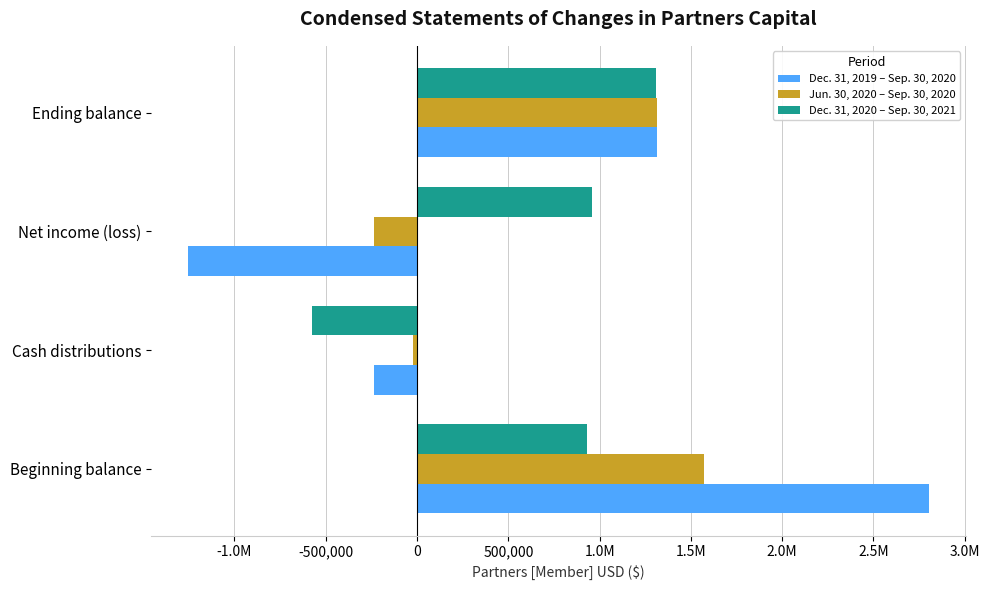

What are all the series names shown in the legend?

Dec. 31, 2019 – Sep. 30, 2020, Jun. 30, 2020 – Sep. 30, 2020, Dec. 31, 2020 – Sep. 30, 2021